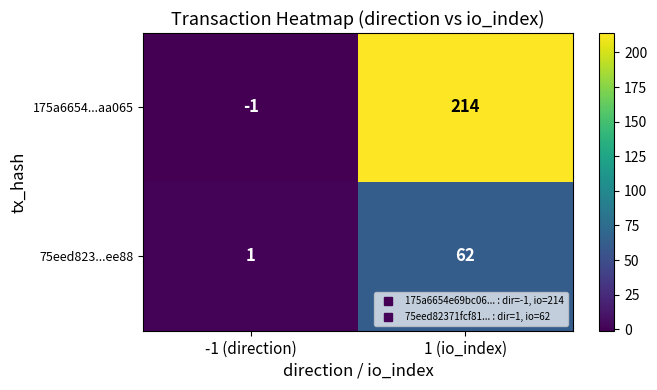

Reading right to left, transcribe all the data shown in this chart.

175a6654...aa065: 1 (io_index)=214	-1 (direction)=-1
75eed823...ee88: 1 (io_index)=62	-1 (direction)=1